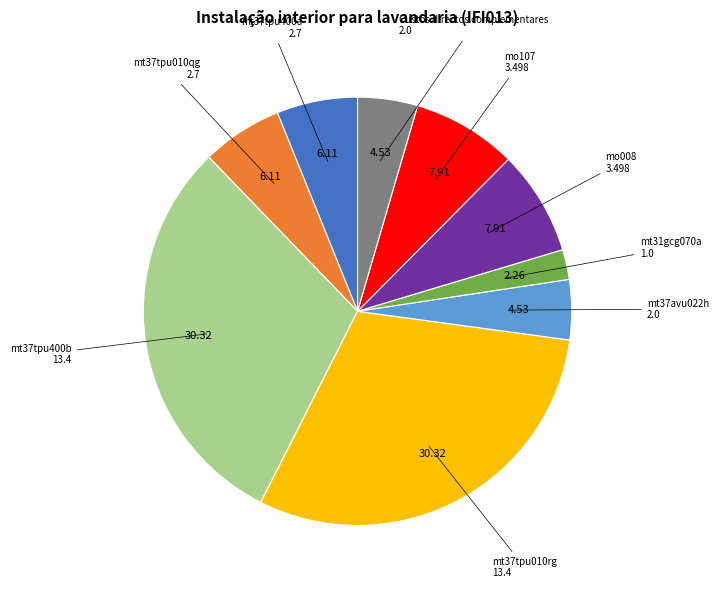

Does any single category account for the majority?

No